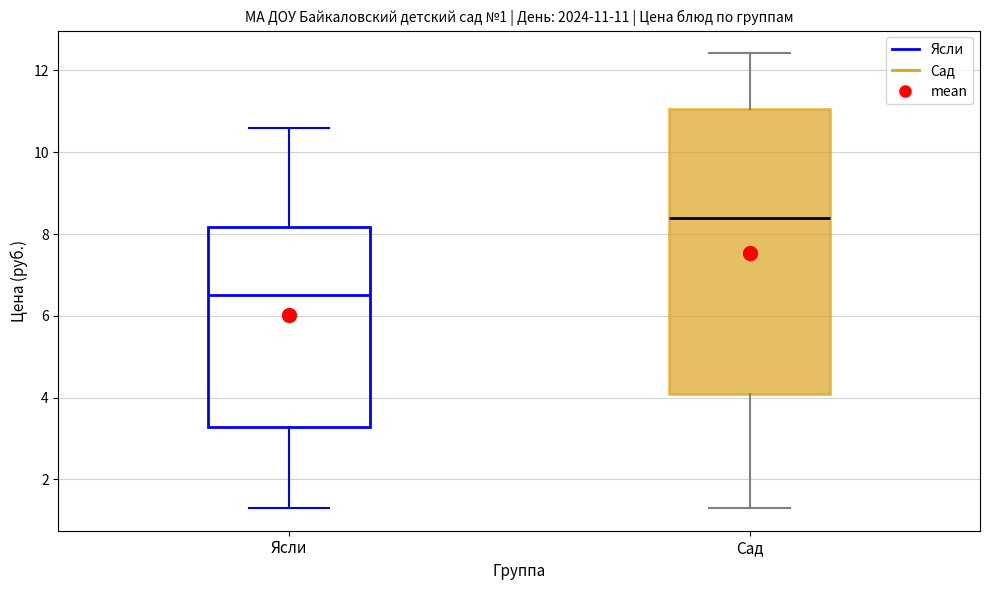

Which box's median line is the highest?

Сад